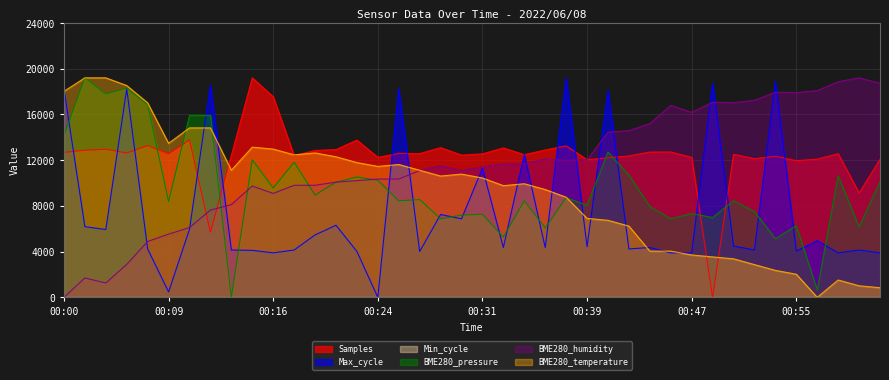

Between 00:15 and 00:19, which is larger?

00:15